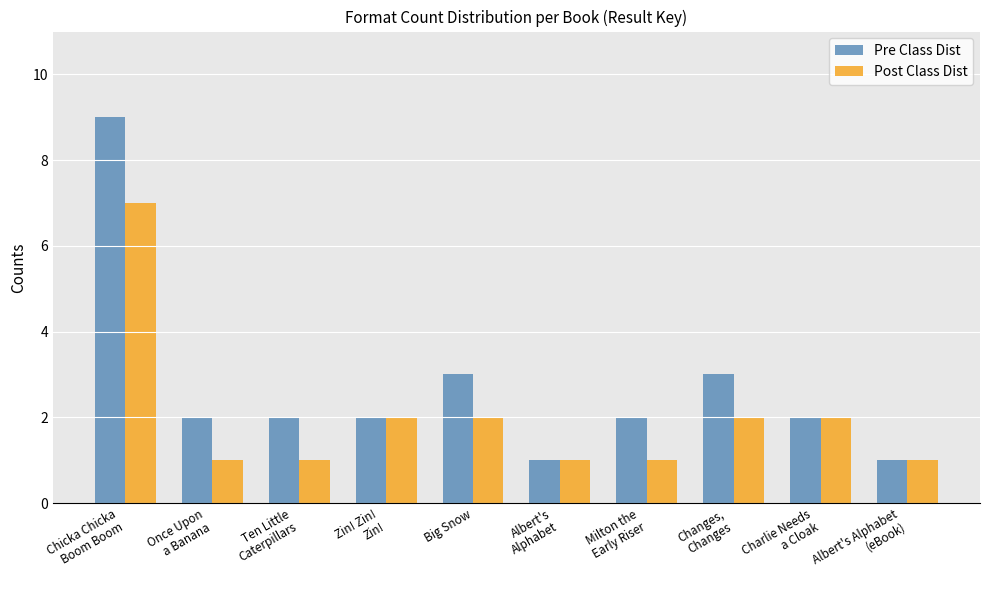

What is the sum of the Pre Class Dist values at Changes,
Changes and Ten Little
Caterpillars?

5